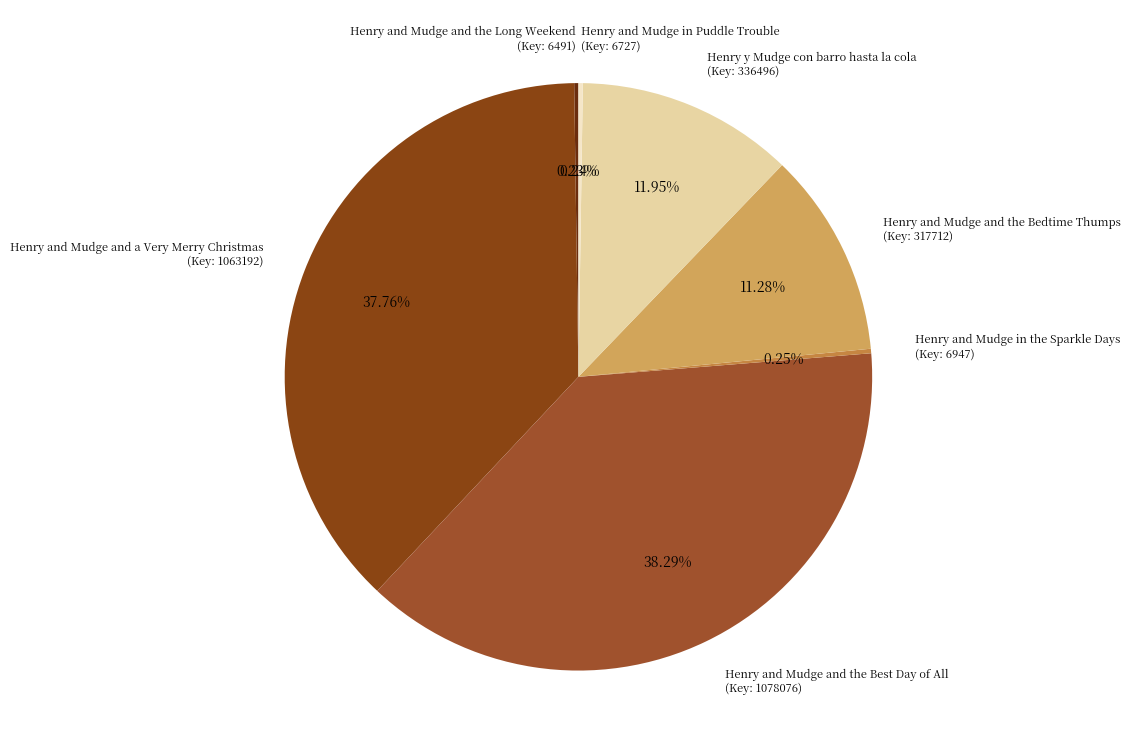

Does any single category account for the majority?

No